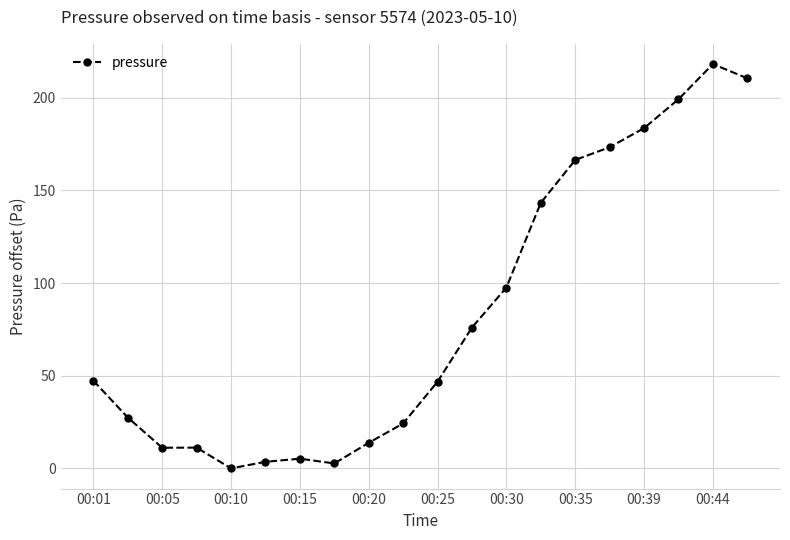

What is the value of the 20th point from the left?

210.5